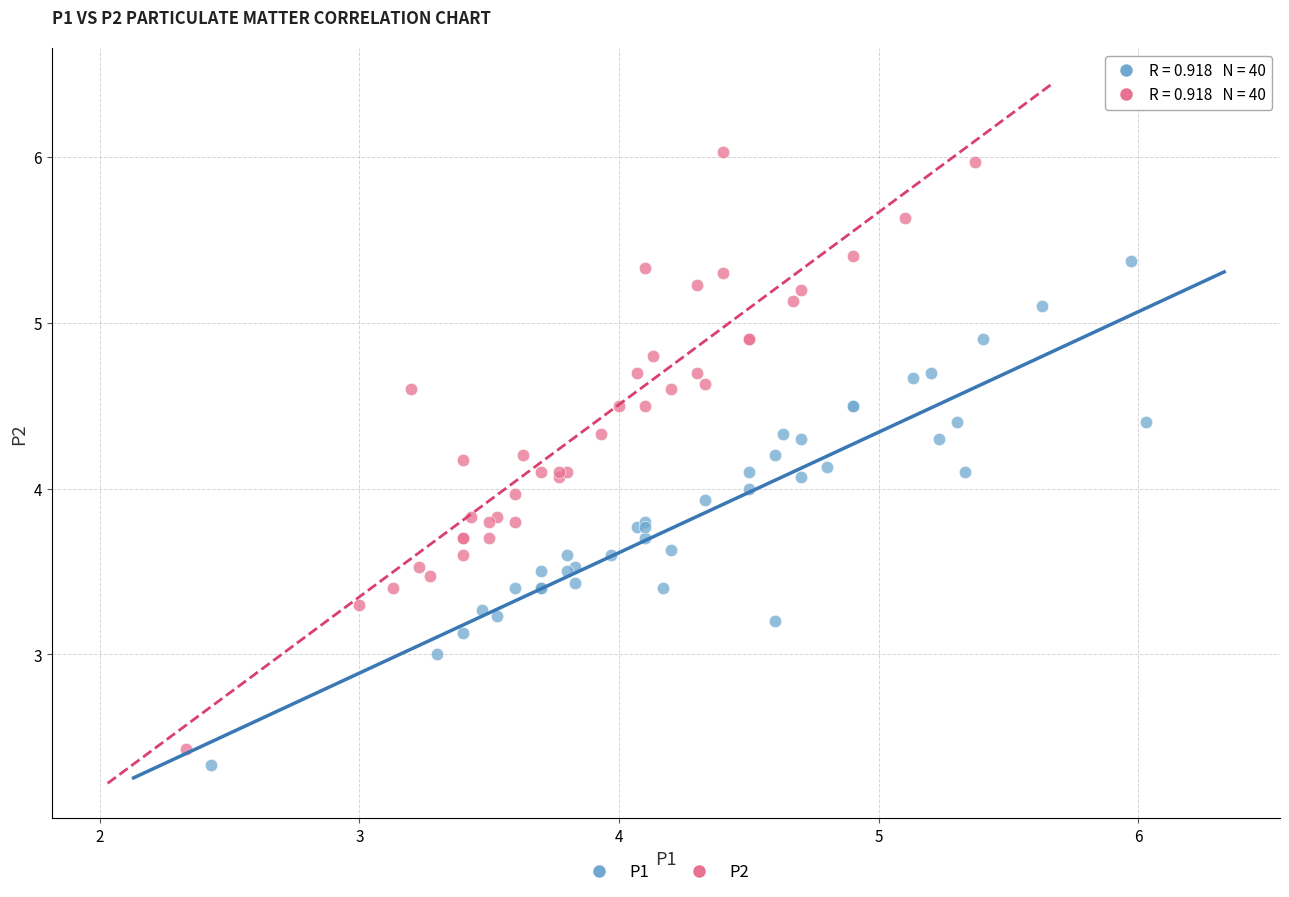

Which series has the widest spread of Y values?

P2